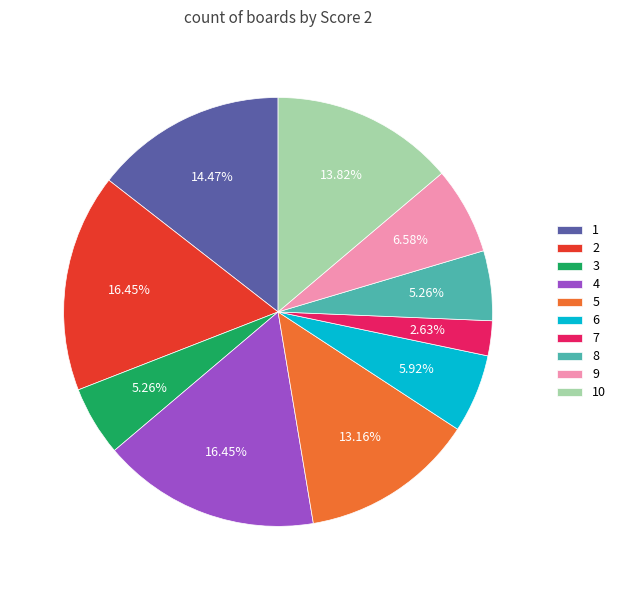

What percentage is the 3 slice, to the nearest percent?

5%